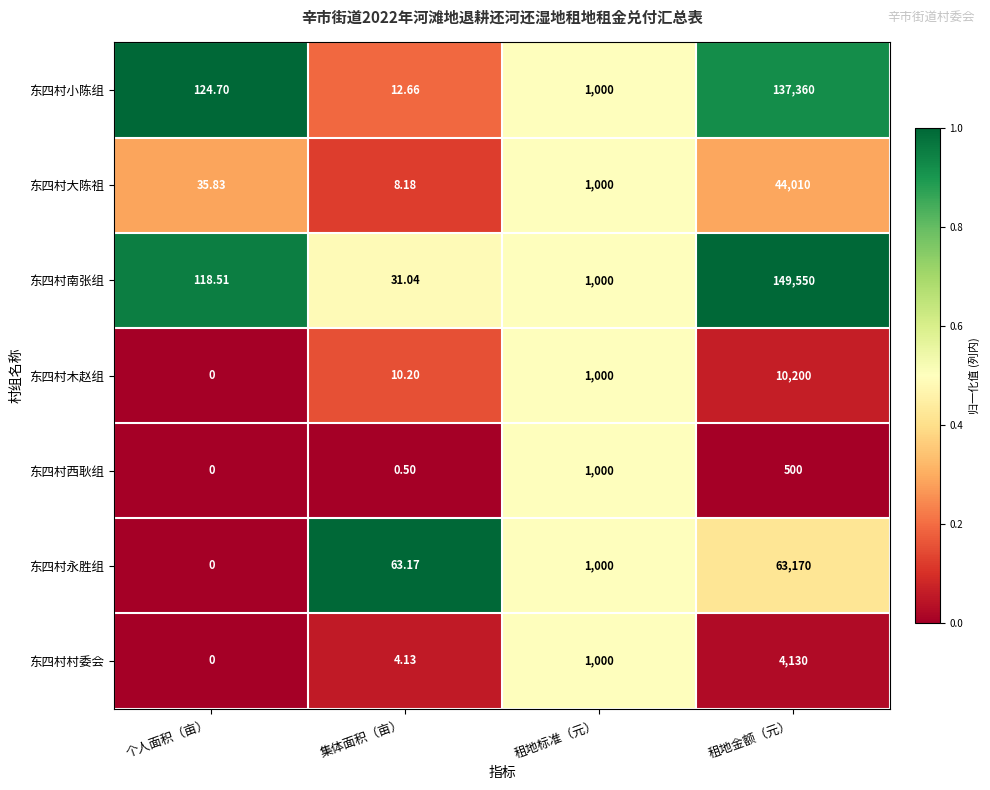

Which category has the lowest value in the 东四村村委会 series?

个人面积（亩）